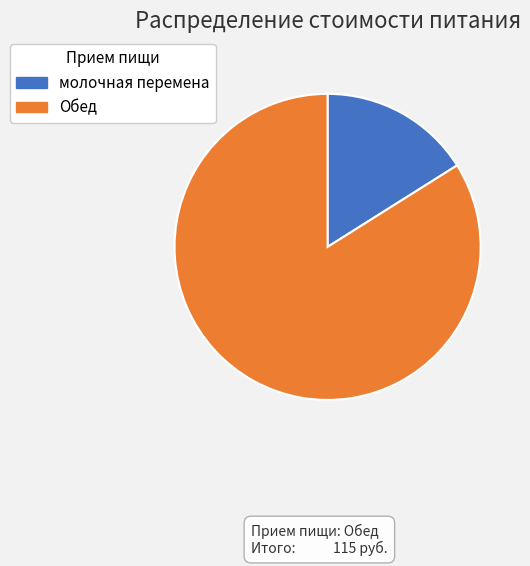

Is it true that Обед is 84% of the pie?

True